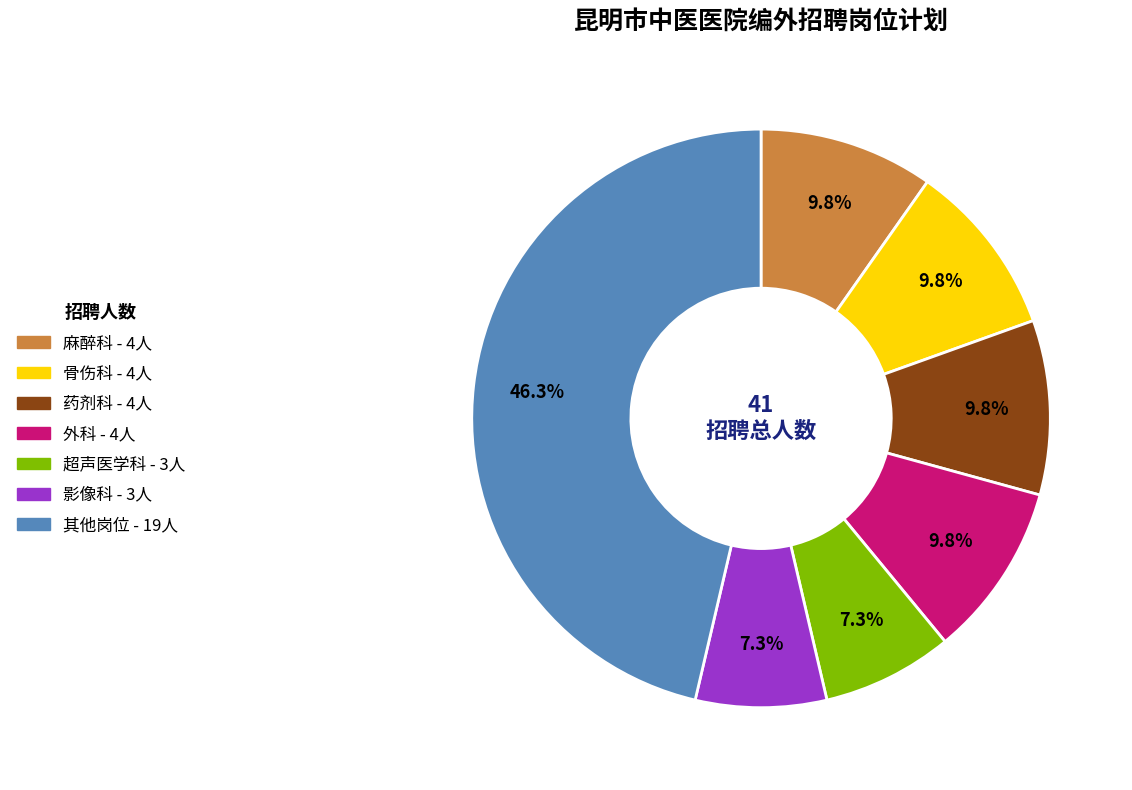

Does any single category account for the majority?

No